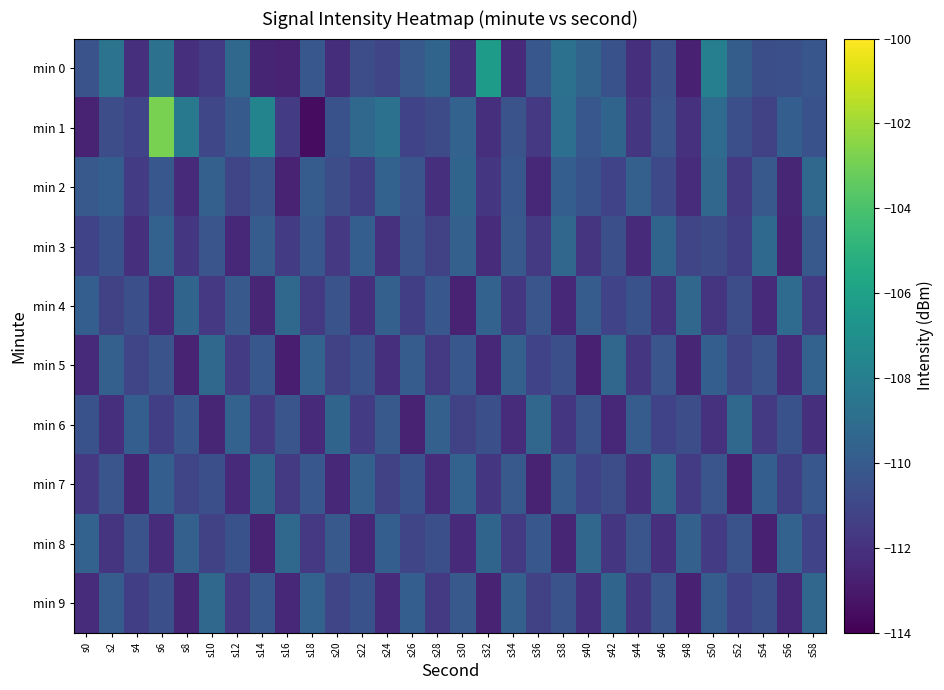

Which series has the widest spread of values?

min 1